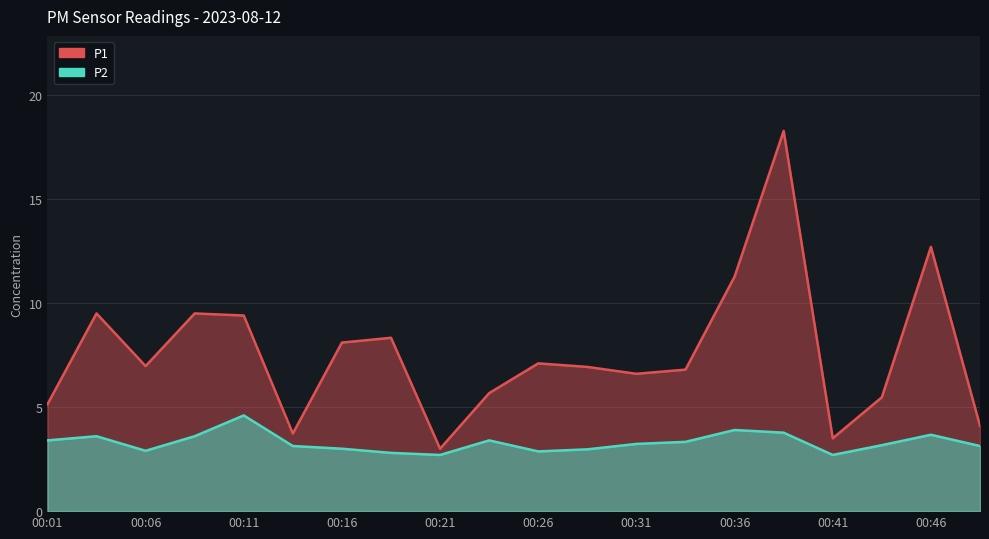

The value of P2 at 00:31 is 2.1. True or false?

False